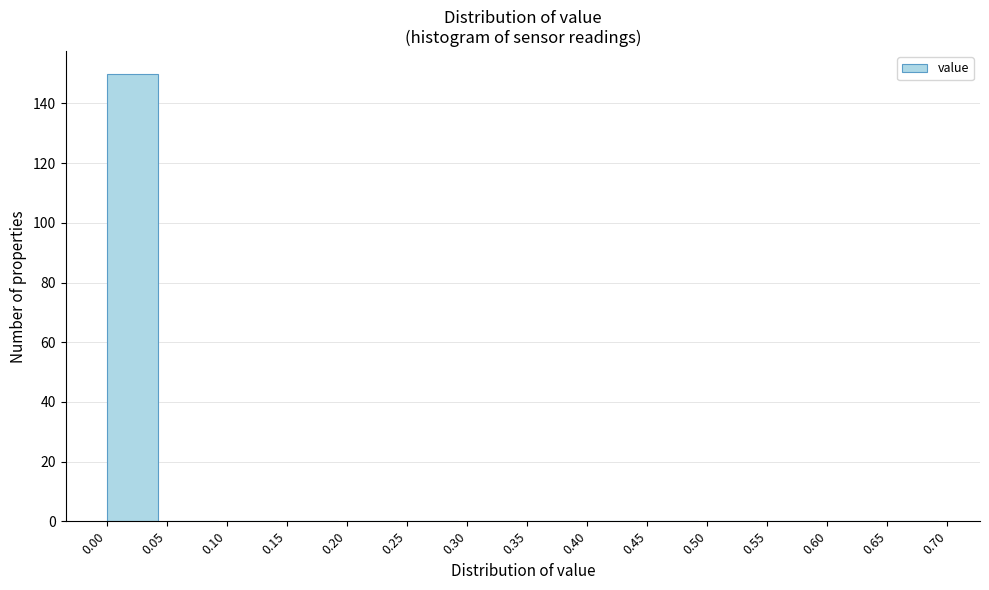

What is the height of the bar covering 0.00 to 0.05 on the x-axis? The values are not printed on the chart, so give them approximately, as read against the axis.

150